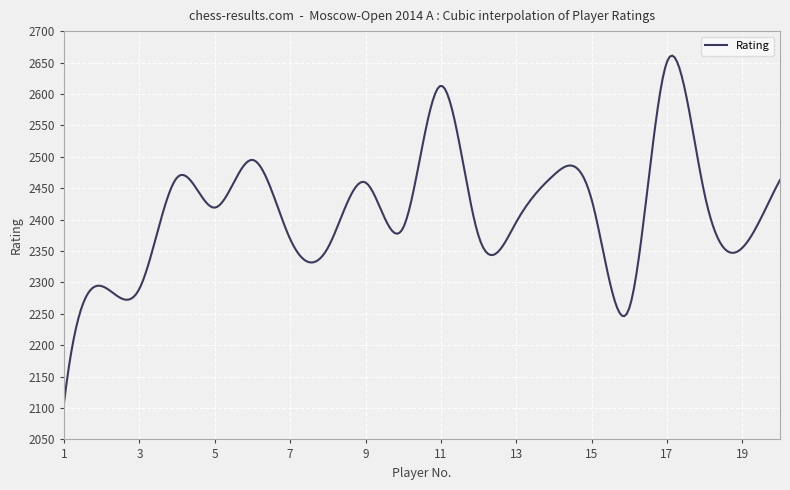

What is the sum of all values?

723727.1